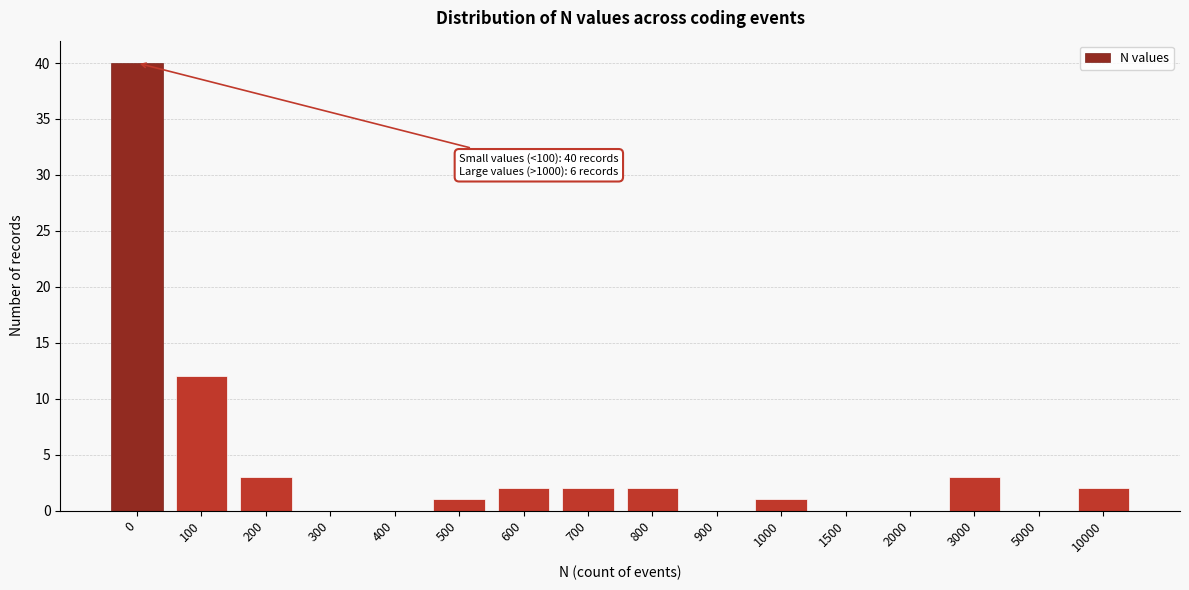

Reading left to right, transcribe all the data shown in this chart.

0=40	100=12	200=3	300=0	400=0	500=1	600=2	700=2	800=2	900=0	1000=1	1500=0	2000=0	3000=3	5000=0	10000=2